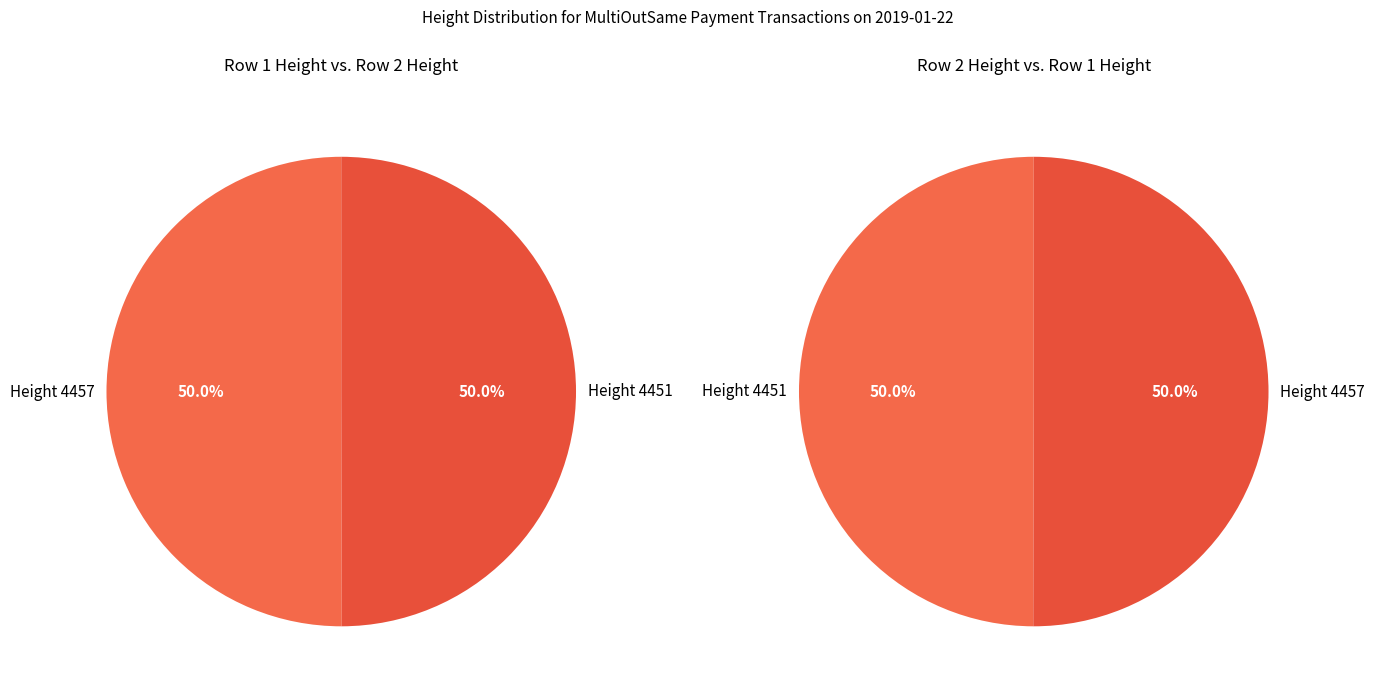

Approximately how many times larger is the value at 4451 compared to 4457?

1.0